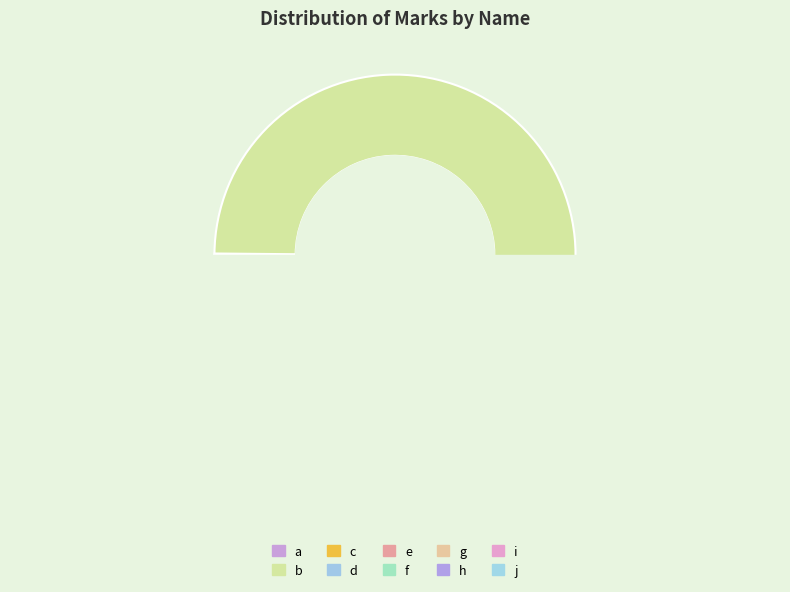

Which slice is the smallest?

j